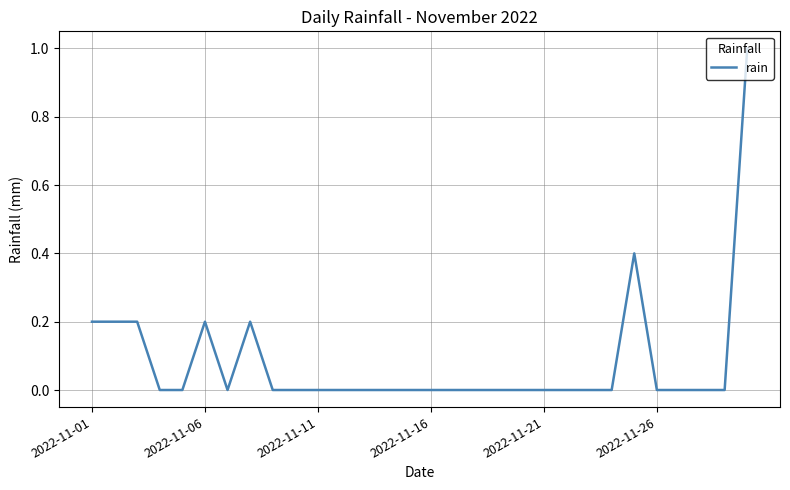

What is the average value?

0.1